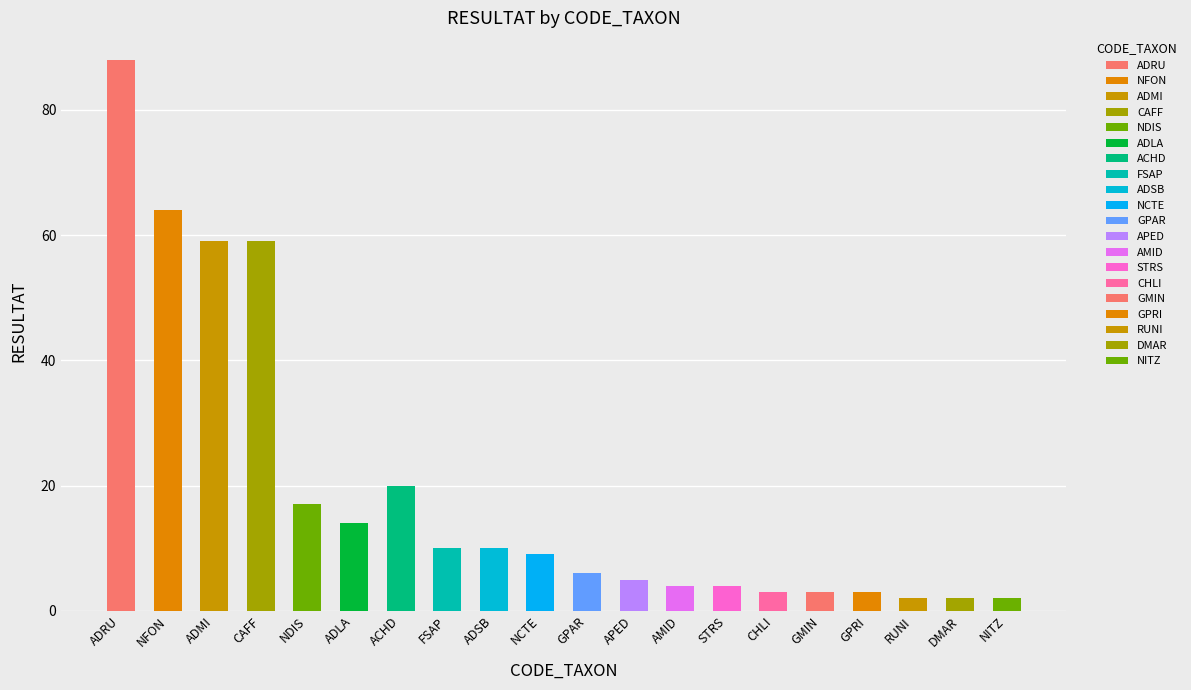

Reading right to left, list all the values displayed in this chart.

NITZ=2	DMAR=2	RUNI=2	GPRI=3	GMIN=3	CHLI=3	STRS=4	AMID=4	APED=5	GPAR=6	NCTE=9	ADSB=10	FSAP=10	ACHD=20	ADLA=14	NDIS=17	CAFF=59	ADMI=59	NFON=64	ADRU=88